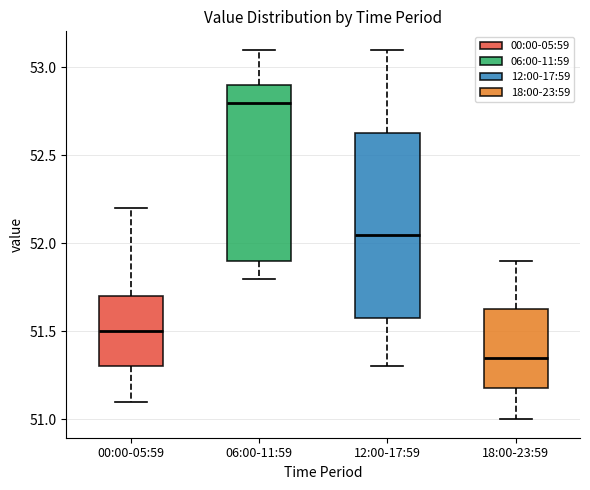

Where does the lower whisker of the box for 06:00-11:59 end on the y-axis? The values are not printed on the chart, so give them approximately, as read against the axis.

51.80